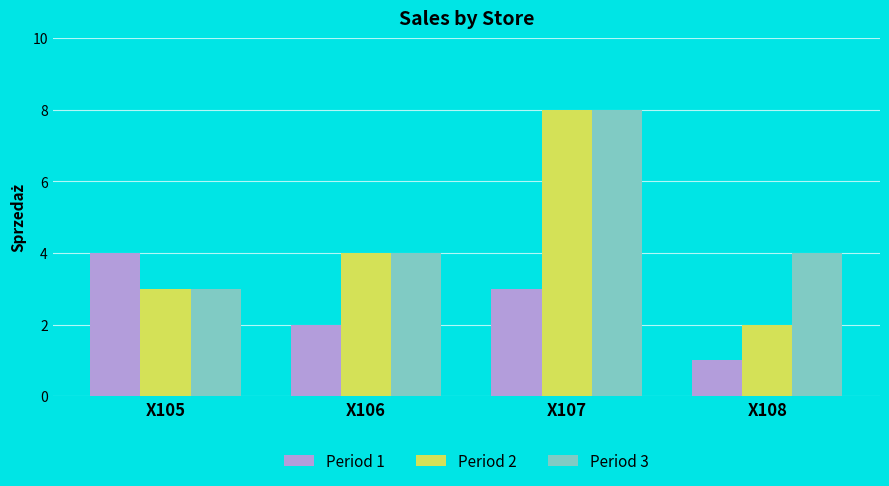

True or false: Period 1 has a value of 1 at X108.

True